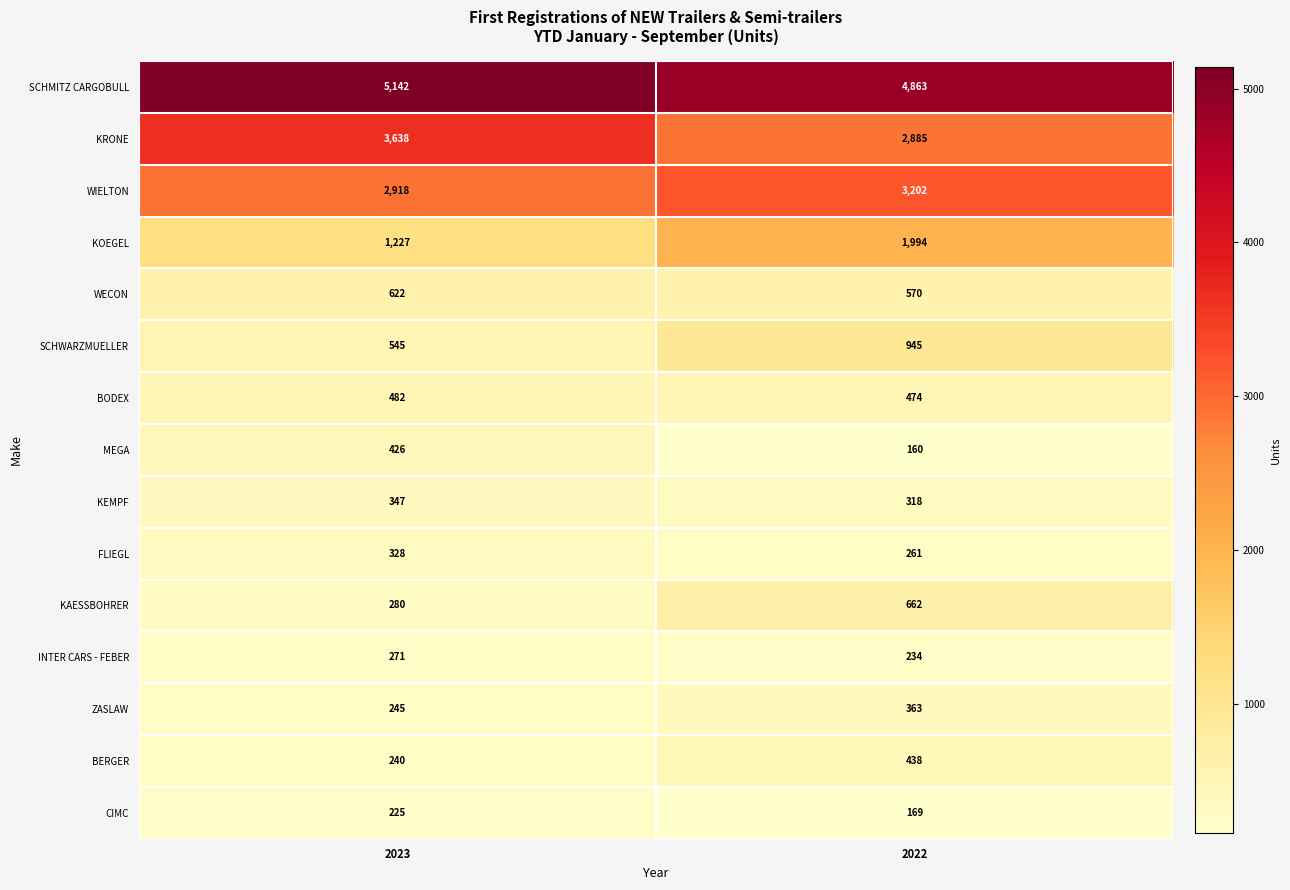

How many distinct data groups are displayed?

15